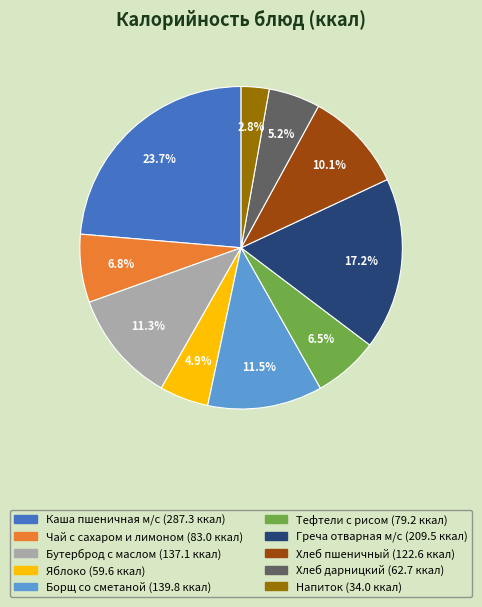

How many segments does this pie chart have?

10